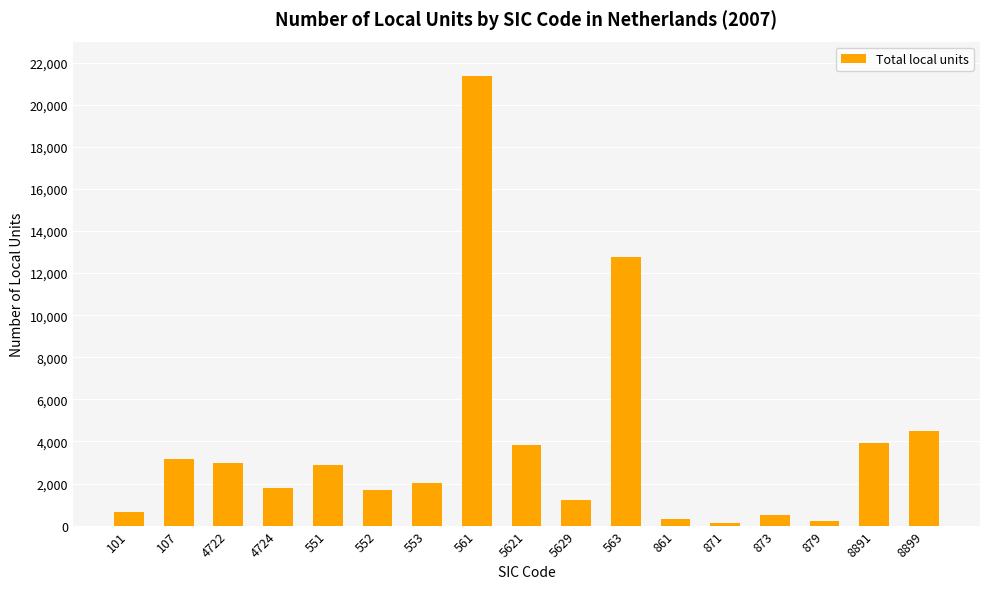

What is the difference between the values at 8899 and 879?

4250